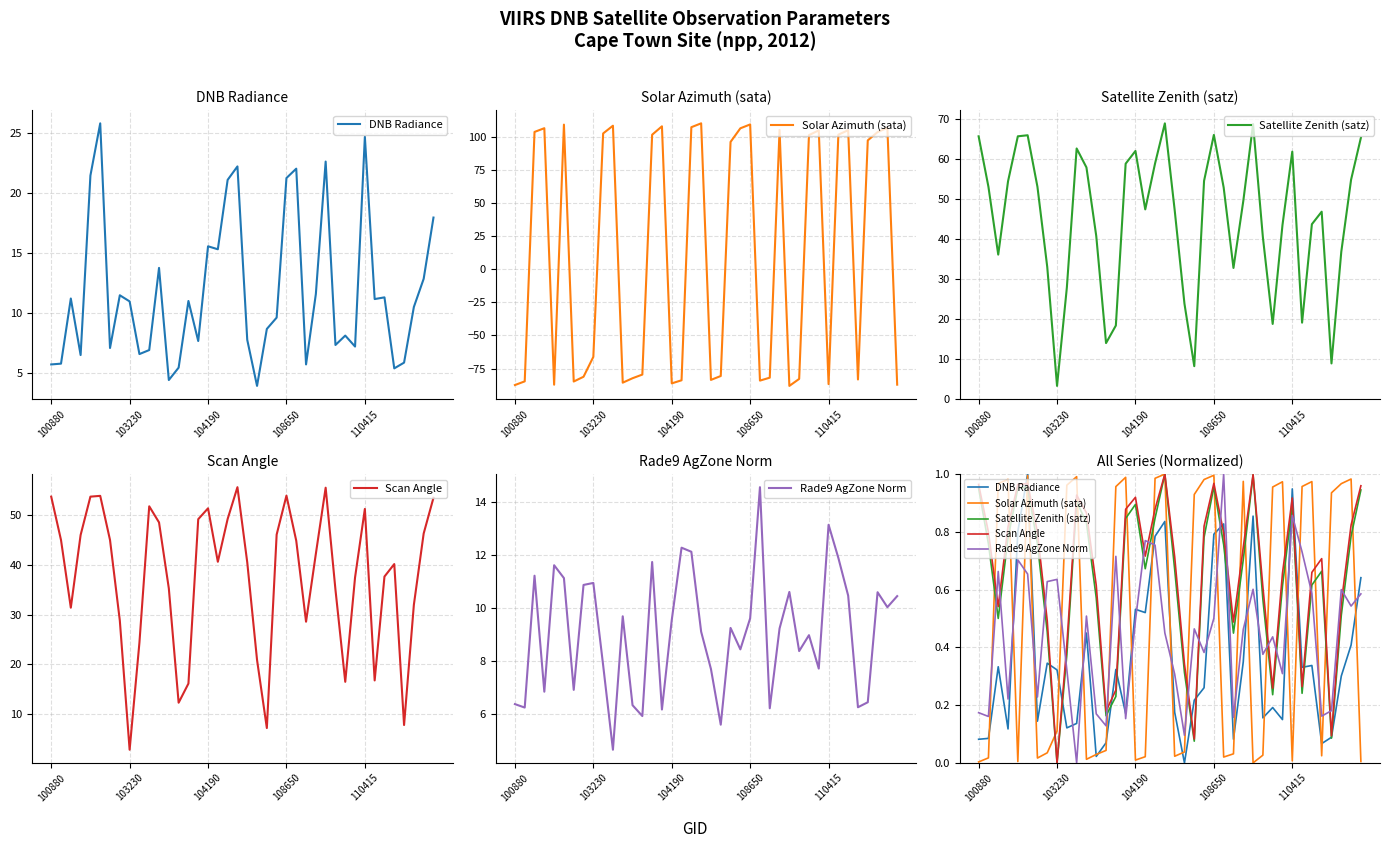

Reading right to left, extract all data points from this chart.

DNB Radiance: 0.6	0.4	0.3	0.1	0.1	0.3	0.3	0.9	0.1	0.2	0.2	0.9	0.3	0.1	0.8	0.8	0.3	0.2	0.0	0.2	0.8	0.8	0.5	0.5	0.2	0.3	0.1	0.0	0.4	0.1	0.1	0.3	0.3	0.1	1.0	0.8	0.1	0.3	0.1	0.1
Solar Azimuth (sata): 0.0	1.0	1.0	0.9	0.0	1.0	1.0	0.0	1.0	1.0	0.0	0.0	1.0	0.0	0.0	1.0	1.0	0.9	0.0	0.0	1.0	1.0	0.0	0.0	1.0	1.0	0.0	0.0	0.0	1.0	1.0	0.1	0.0	0.0	1.0	0.0	1.0	1.0	0.0	0.0
Satellite Zenith (satz): 0.9	0.8	0.5	0.1	0.7	0.6	0.2	0.9	0.6	0.2	0.6	1.0	0.7	0.4	0.8	1.0	0.8	0.1	0.3	0.7	1.0	0.8	0.7	0.9	0.8	0.2	0.2	0.6	0.8	0.9	0.4	0.0	0.5	0.8	1.0	1.0	0.8	0.5	0.8	1.0
Scan Angle: 1.0	0.8	0.6	0.1	0.7	0.7	0.3	0.9	0.7	0.3	0.6	1.0	0.7	0.5	0.8	1.0	0.8	0.1	0.3	0.7	1.0	0.9	0.7	0.9	0.9	0.3	0.2	0.6	0.9	0.9	0.4	0.0	0.5	0.8	1.0	1.0	0.8	0.5	0.8	1.0
Rade9 AgZone Norm: 0.6	0.5	0.6	0.2	0.2	0.6	0.7	0.9	0.3	0.4	0.4	0.6	0.5	0.2	1.0	0.5	0.4	0.5	0.1	0.3	0.4	0.8	0.8	0.5	0.2	0.7	0.1	0.2	0.5	0.0	0.3	0.6	0.6	0.2	0.7	0.7	0.2	0.7	0.2	0.2